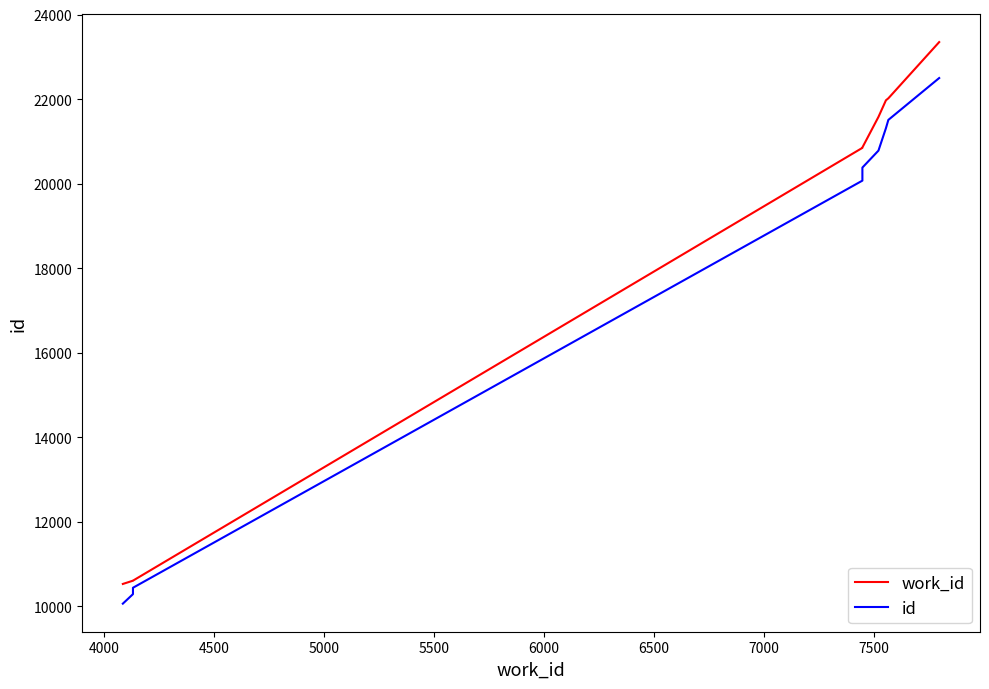

What is the smallest value displayed?

10064.1